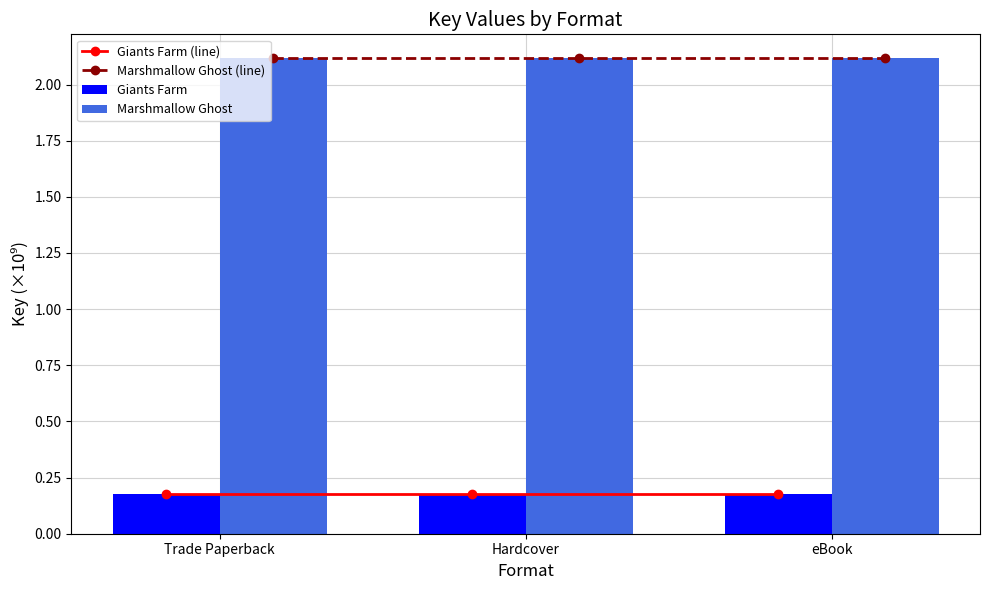

What is the sum of the Marshmallow Ghost values at Trade Paperback and Hardcover?

4.2